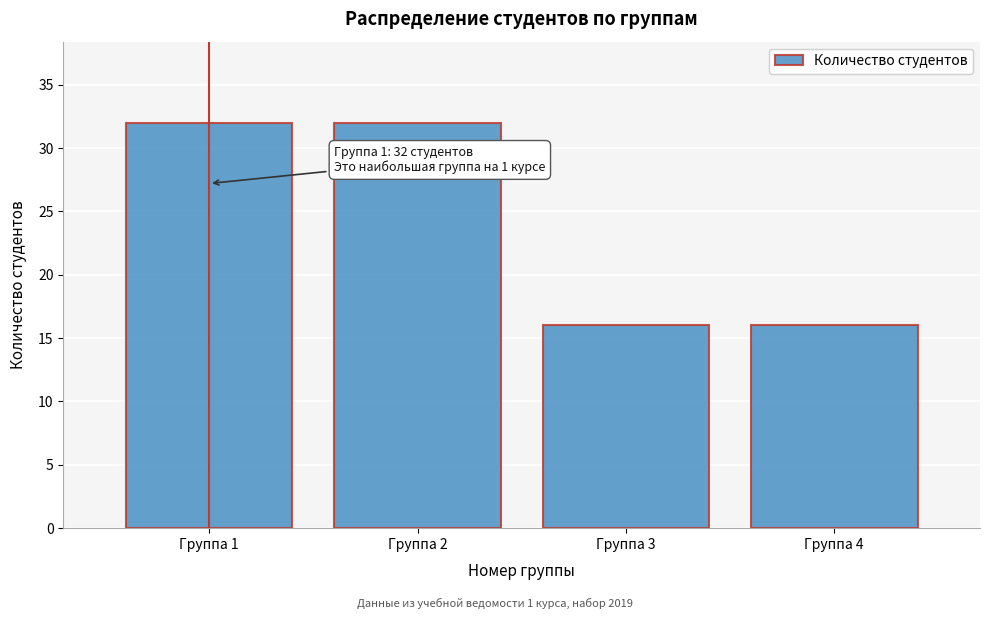

Reading right to left, list all the values displayed in this chart.

16	16	32	32